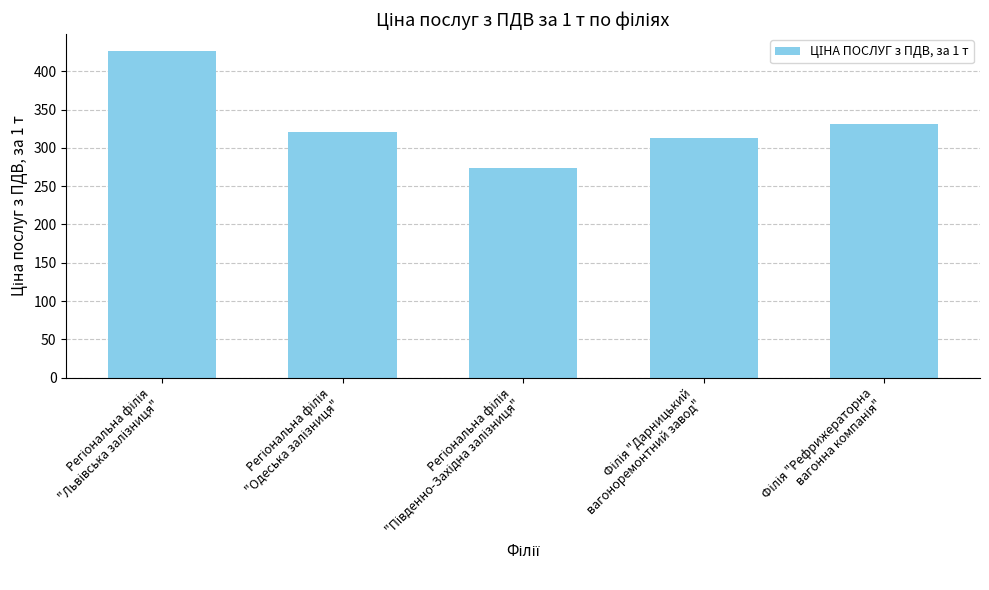

What is the value of the 3rd bar from the left?

273.4